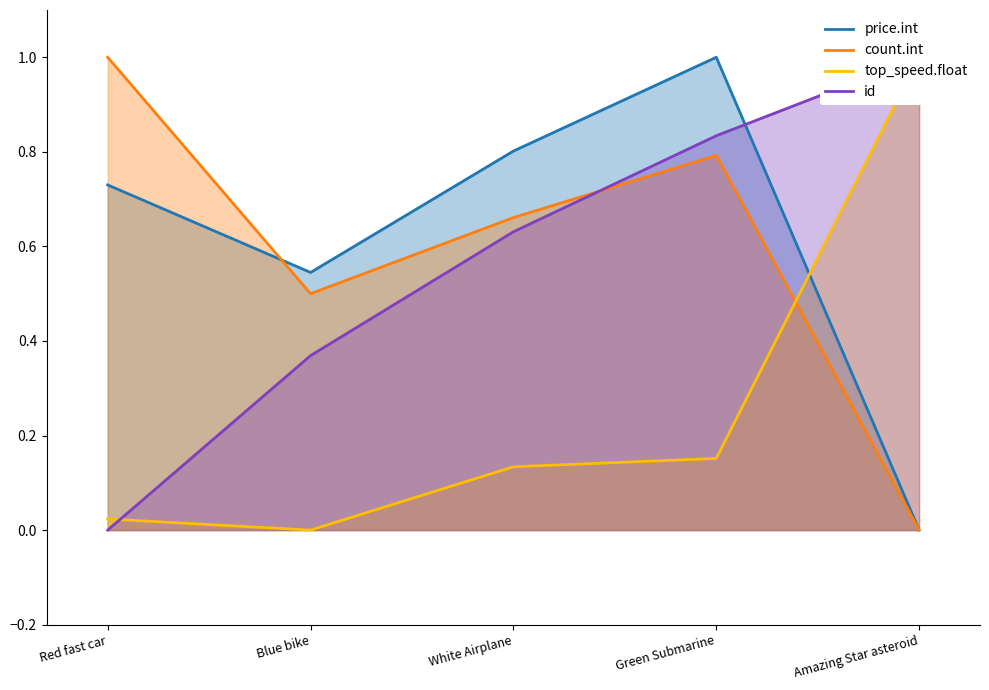

Reading right to left, what are all the values shown in this chart?

price.int: Amazing Star asteroid=0.0	Green Submarine=1.0	White Airplane=0.8	Blue bike=0.5	Red fast car=0.7
count.int: Amazing Star asteroid=0.0	Green Submarine=0.8	White Airplane=0.7	Blue bike=0.5	Red fast car=1.0
top_speed.float: Amazing Star asteroid=1.0	Green Submarine=0.2	White Airplane=0.1	Blue bike=0.0	Red fast car=0.0
id: Amazing Star asteroid=1.0	Green Submarine=0.8	White Airplane=0.6	Blue bike=0.4	Red fast car=0.0